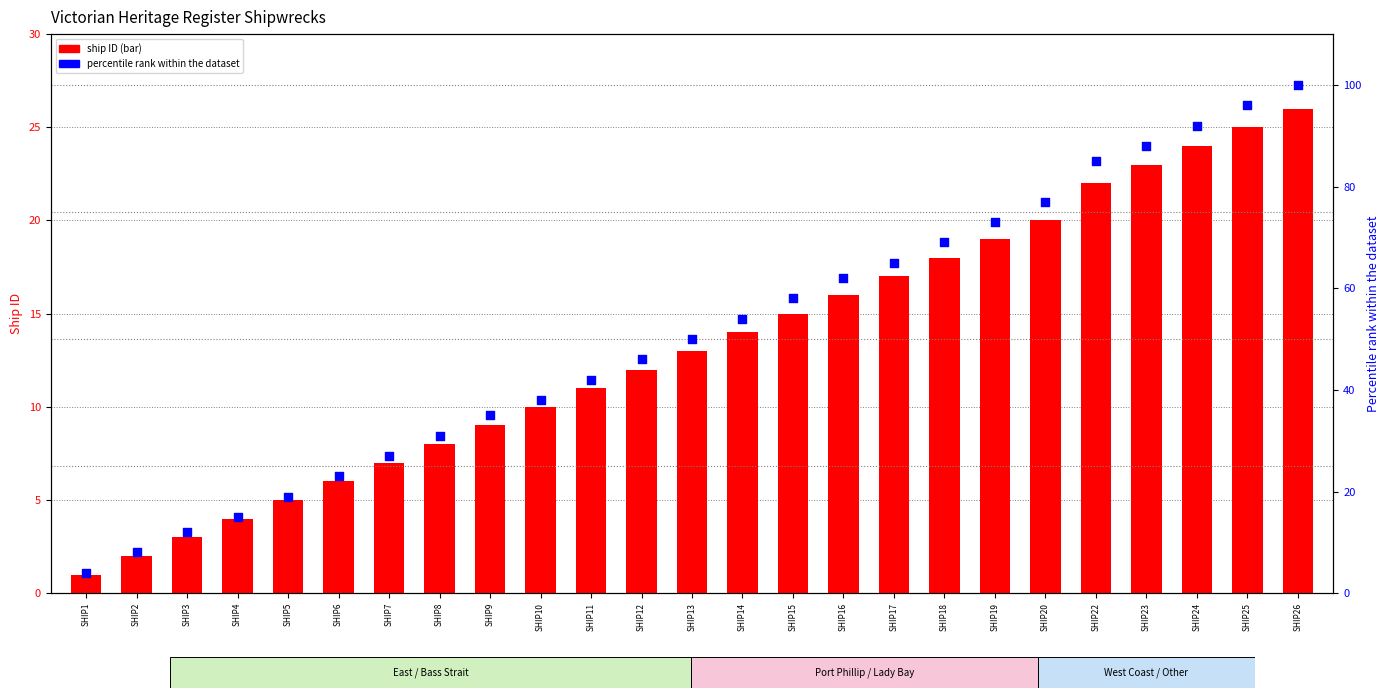

Which series has the largest total across all categories?

percentile rank within the dataset